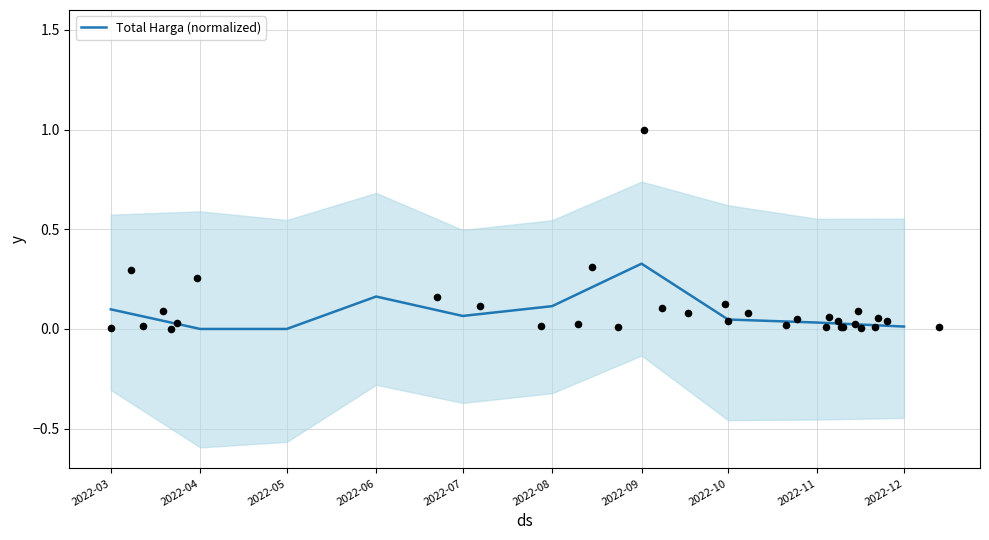

What is the change in value from 2022-05 to 2022-07?

+0.1